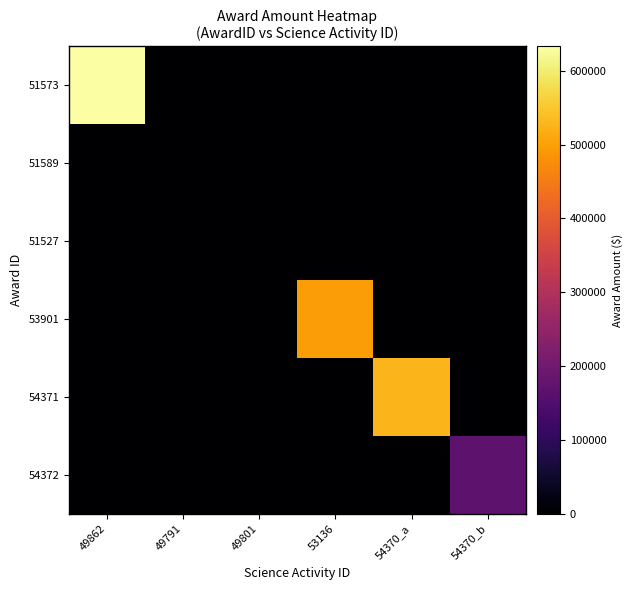

Rank the series by their maximum value, from lowest to highest.

51589, 51527, 54372, 53901, 54371, 51573